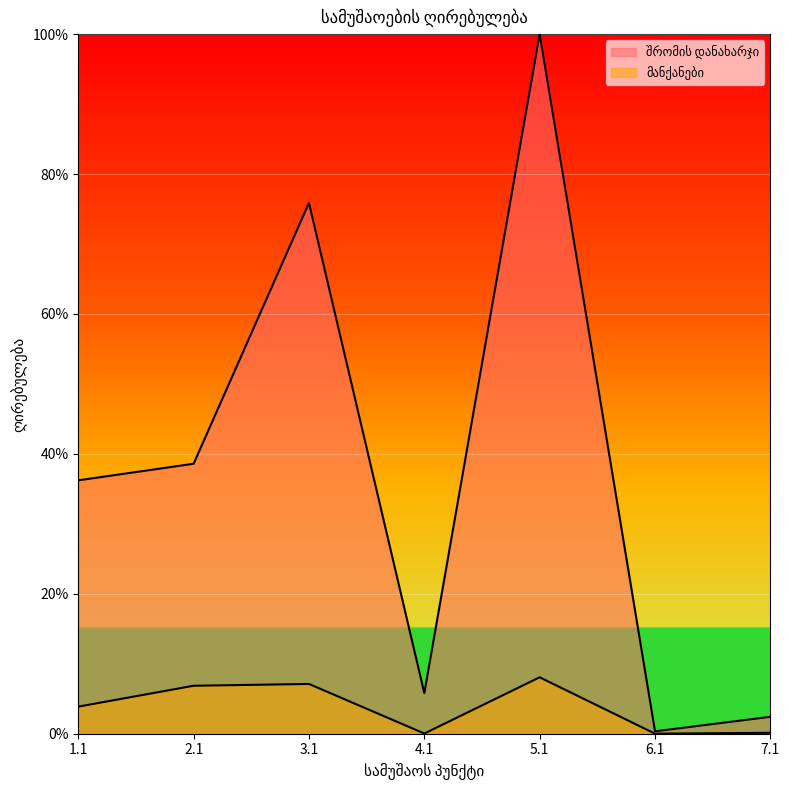

Which series changed the most between 4.1 and 7.1?

შრომის დანახარჯი